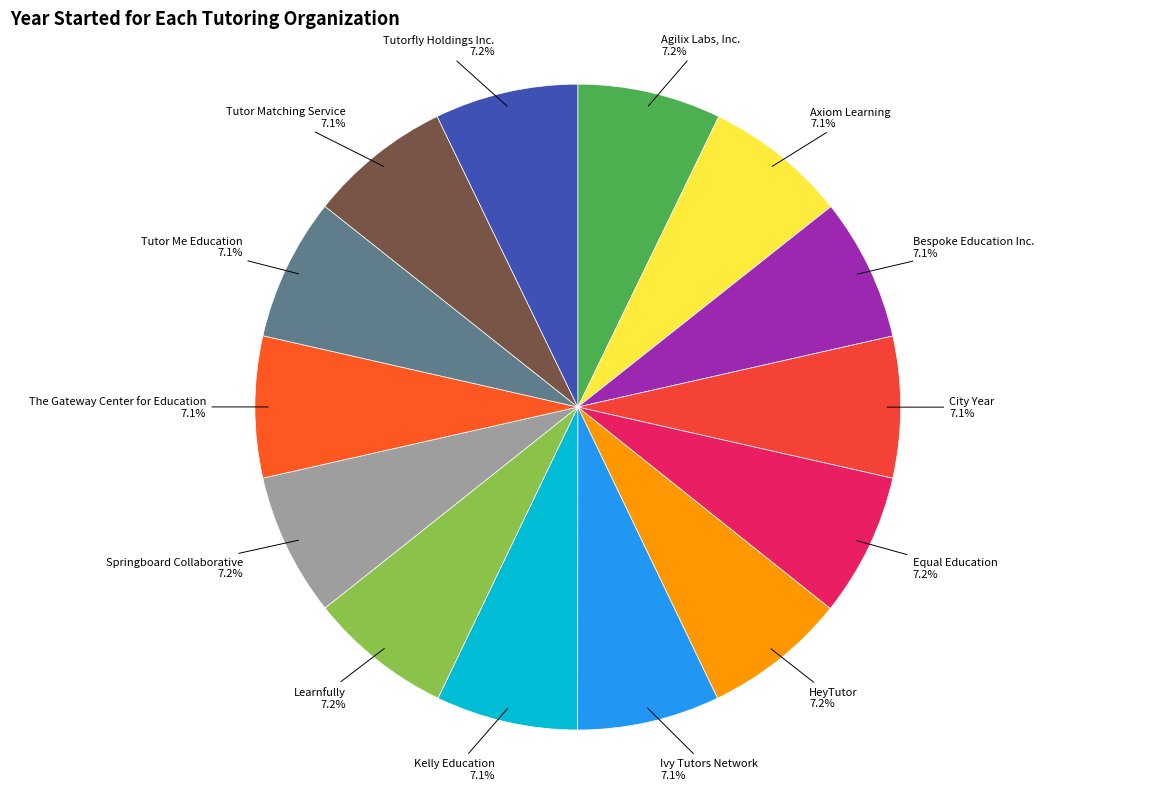

Approximately how many times larger is the value at Tutor Me Education compared to Tutorfly Holdings Inc.?

1.0